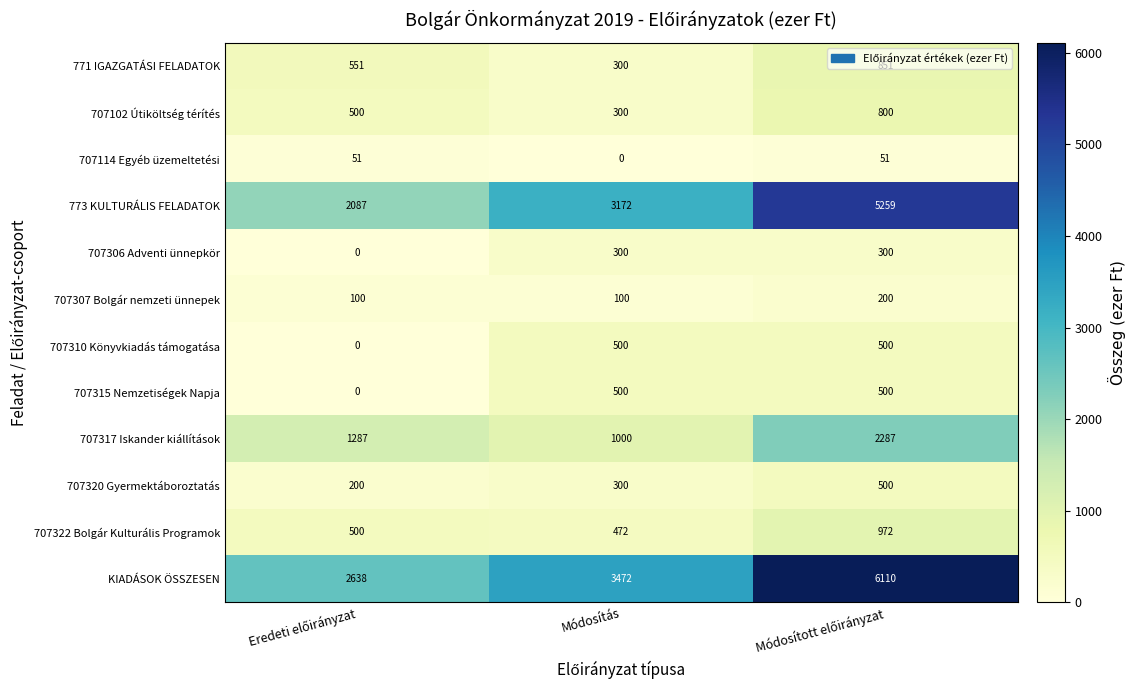

What is the highest value of the KIADÁSOK ÖSSZESEN series?

6110